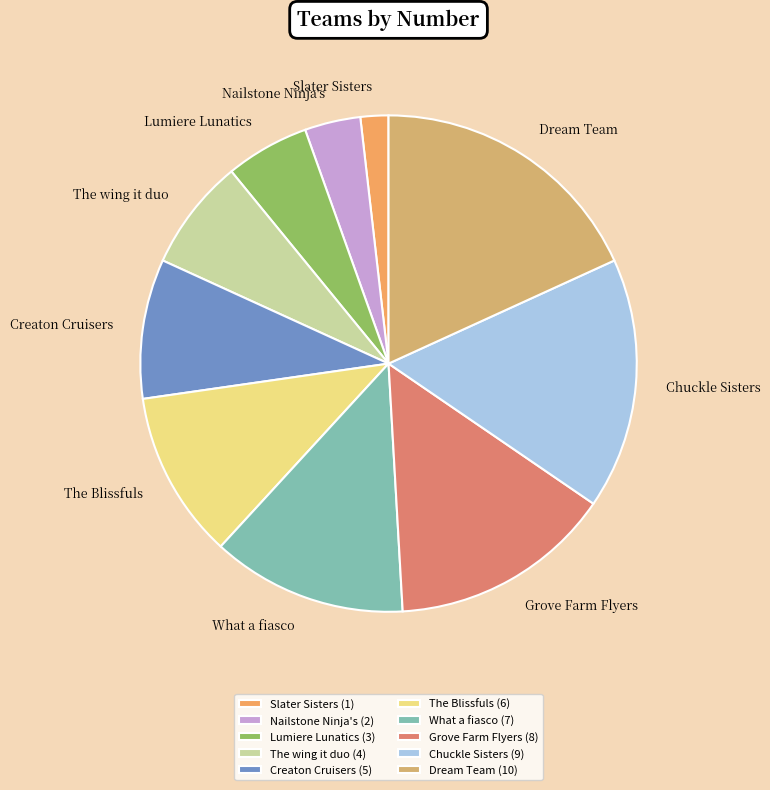

Is it true that Creaton Cruisers is 9% of the pie?

True